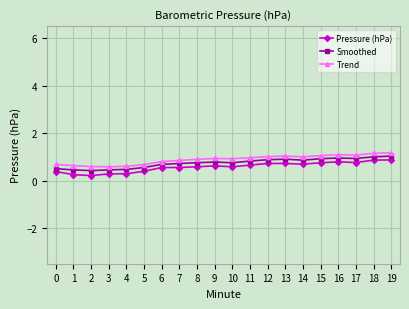

Which series has the largest total across all categories?

Trend